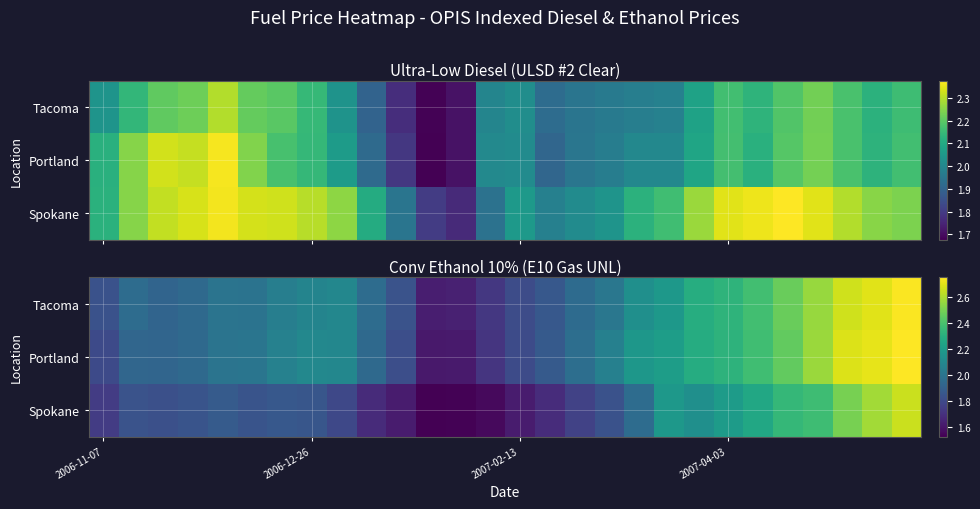

What is the lowest value of the Tacoma series?

1.6